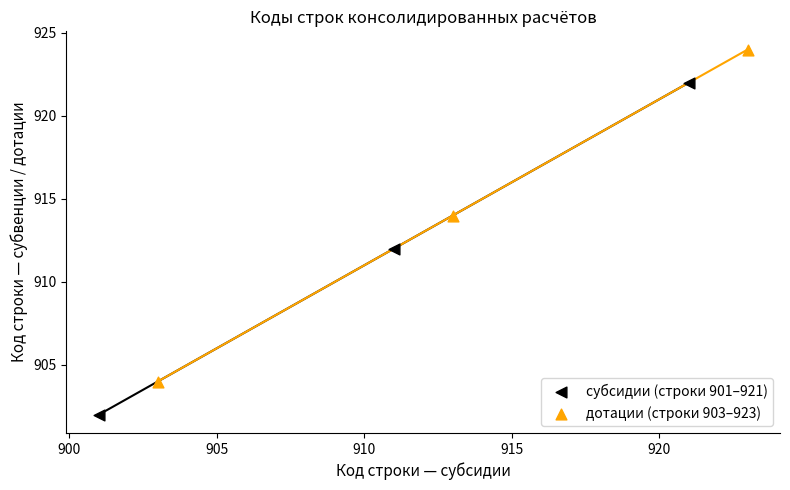

Which series contains the lowest Y value?

субсидии (строки 901–921)